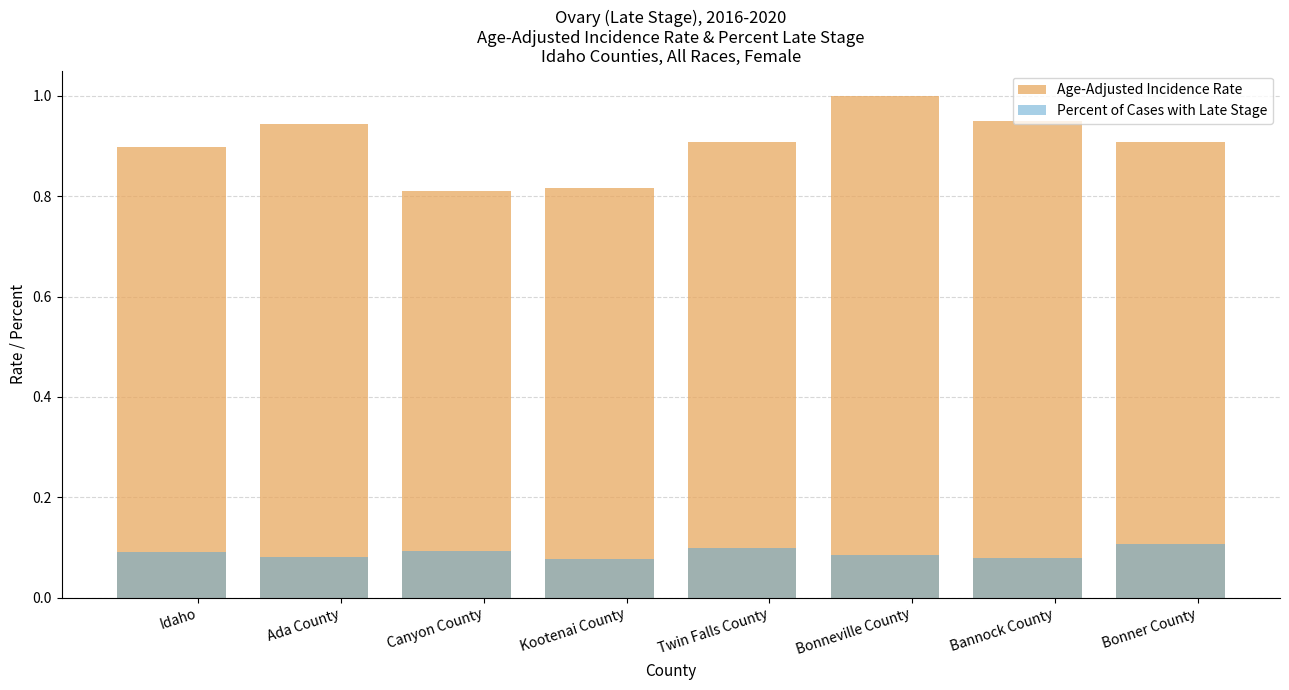

Rank the categories by Age-Adjusted Incidence Rate value from lowest to highest.

Canyon County, Kootenai County, Idaho, Bonner County, Twin Falls County, Ada County, Bannock County, Bonneville County